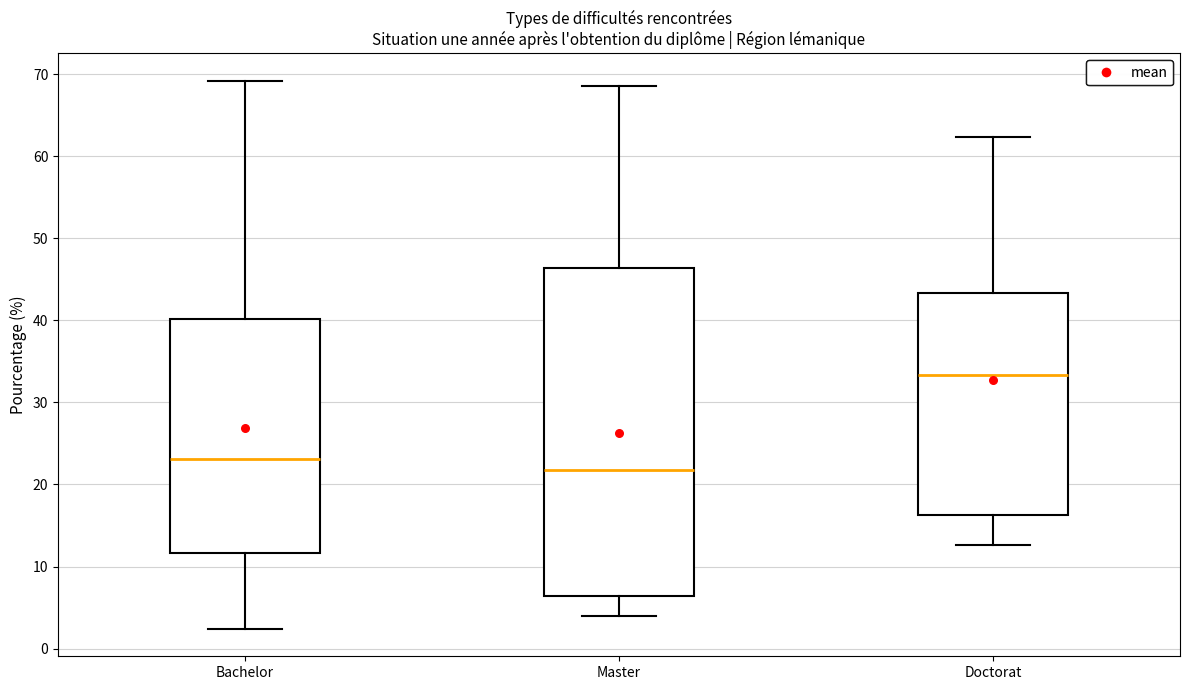

Reading left to right, read every box against the y-axis: the position of its median line, the range the box covers, and the ends of its whiskers. The values are not printed on the chart, so give them approximately, as read against the axis.

Bachelor: median 23, box 12 to 40, whiskers 2 to 69
Master: median 22, box 6 to 46, whiskers 4 to 69
Doctorat: median 33, box 16 to 43, whiskers 13 to 62